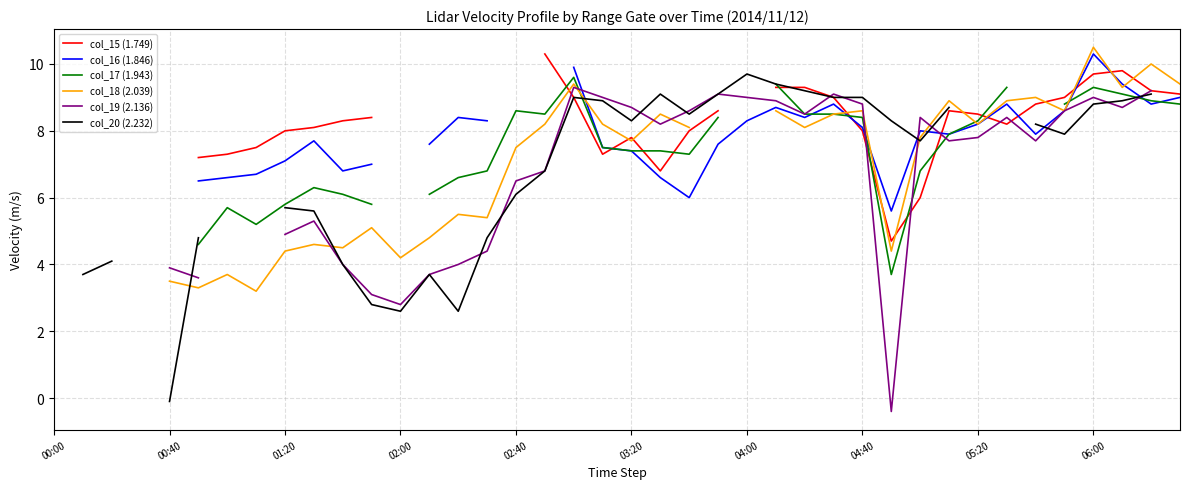

Count the col_15 (1.749) values in the range 7 to 9.

19